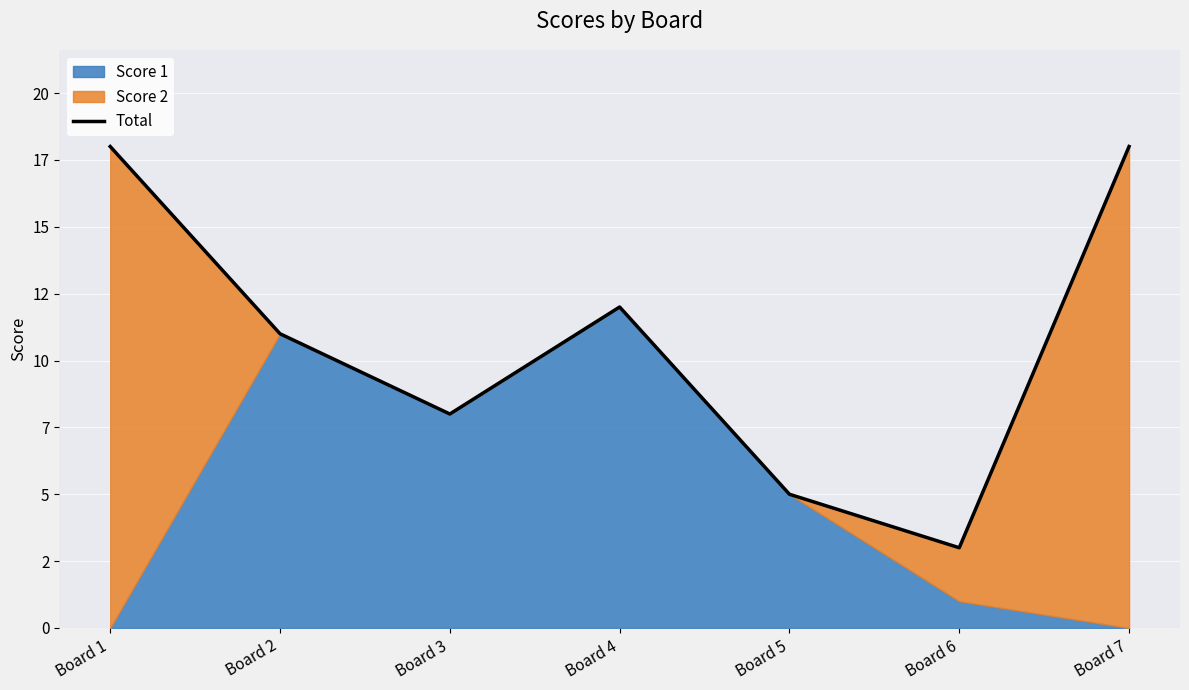

Reading right to left, transcribe all the data shown in this chart.

18	3	5	12	8	11	18